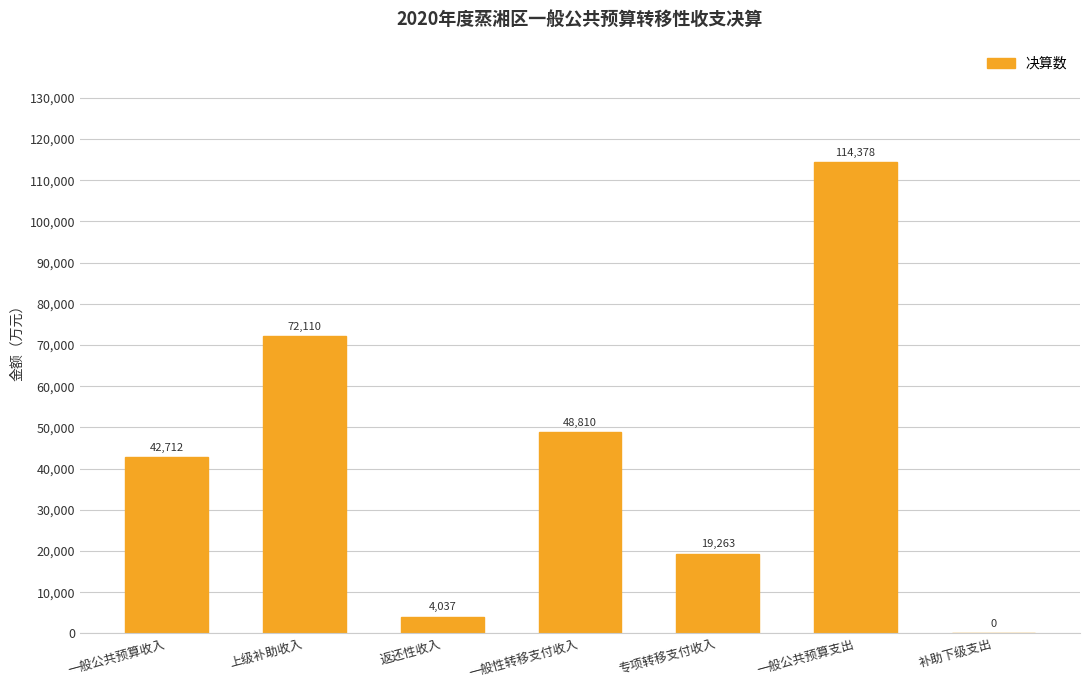

Which has a higher value, 专项转移支付收入 or 一般性转移支付收入?

一般性转移支付收入